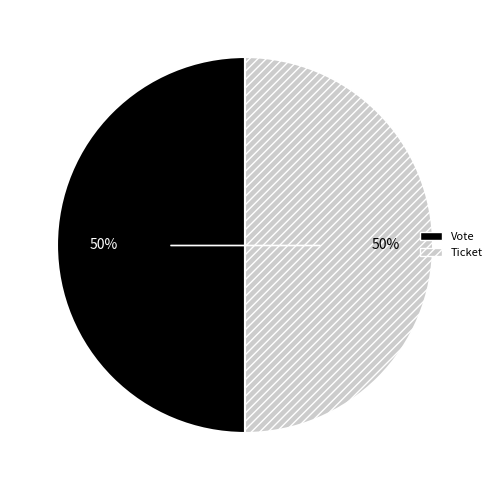

To the nearest percent, what is the average slice percentage?

50%